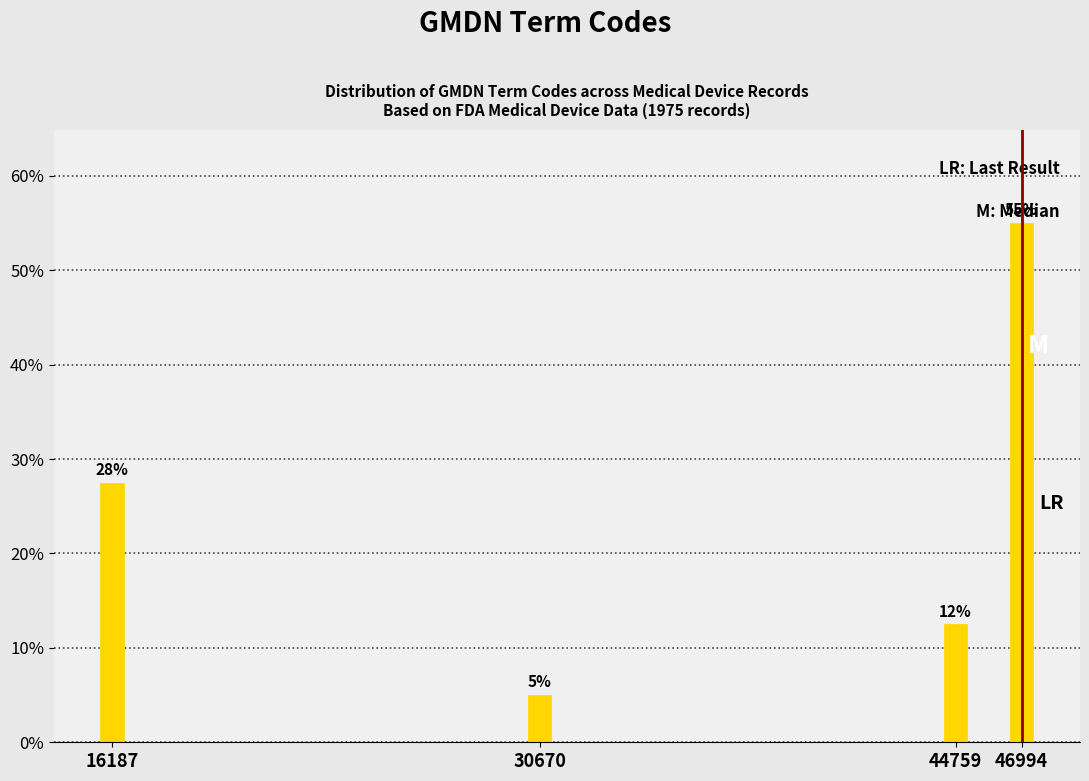

What is the change in value from 30670 to 46994?

+50.0